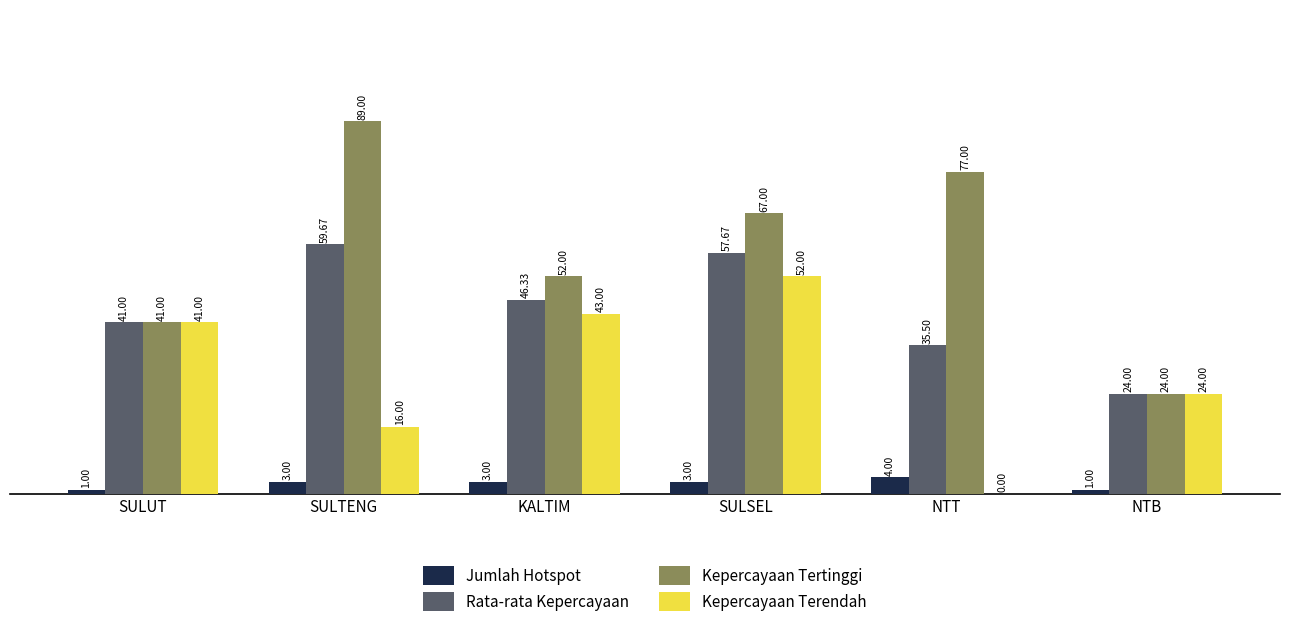

How many groups of bars are there?

6